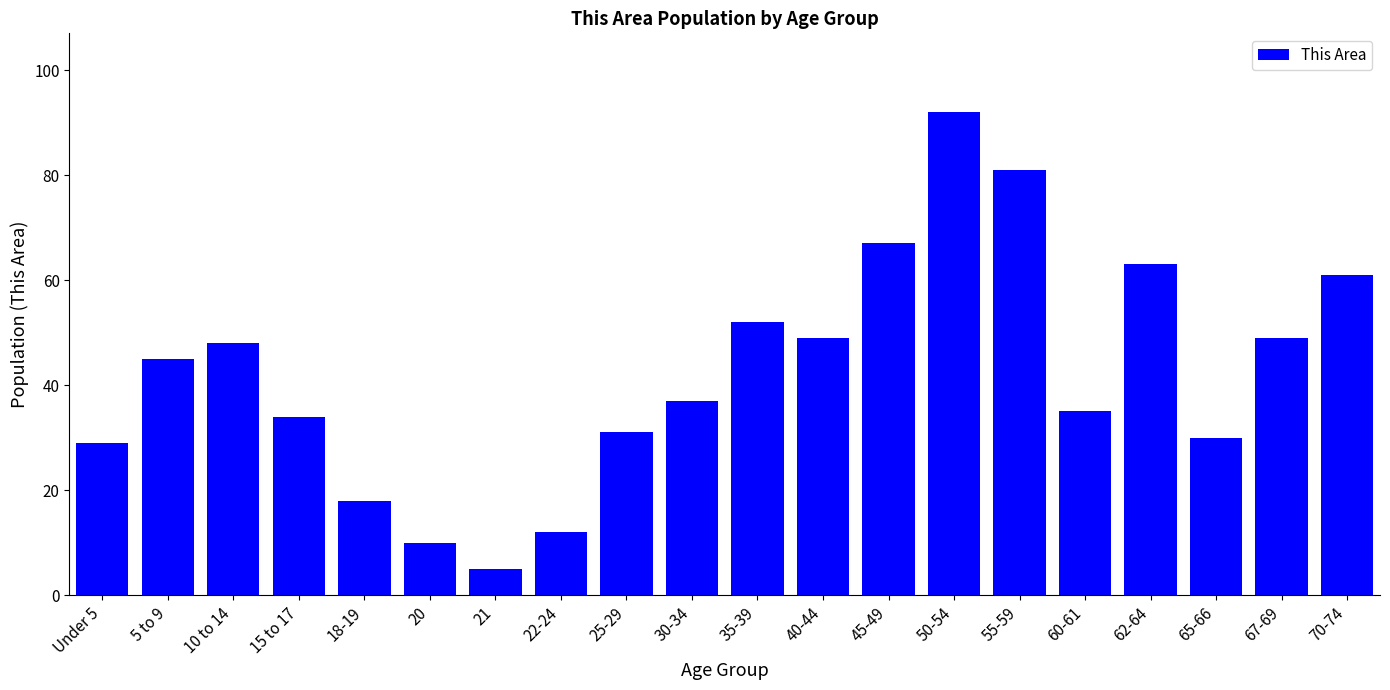

At which category does the chart reach its minimum across all series?

21